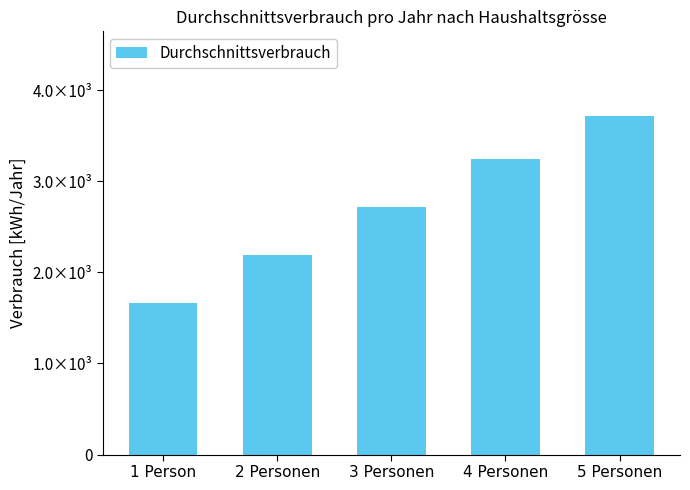

Reading right to left, transcribe all the data shown in this chart.

3715.1	3245.3	2718.0	2190.8	1663.5